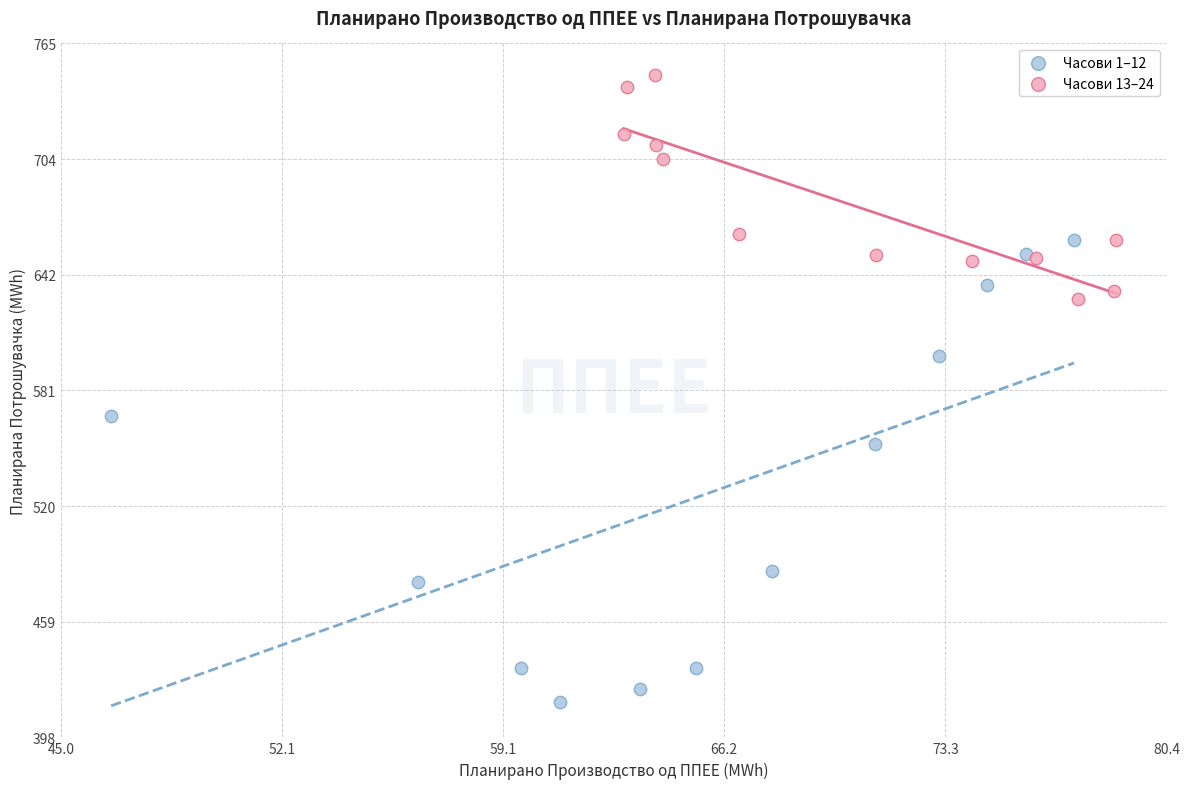

Which series reaches the minimum Y coordinate?

Часови 1–12